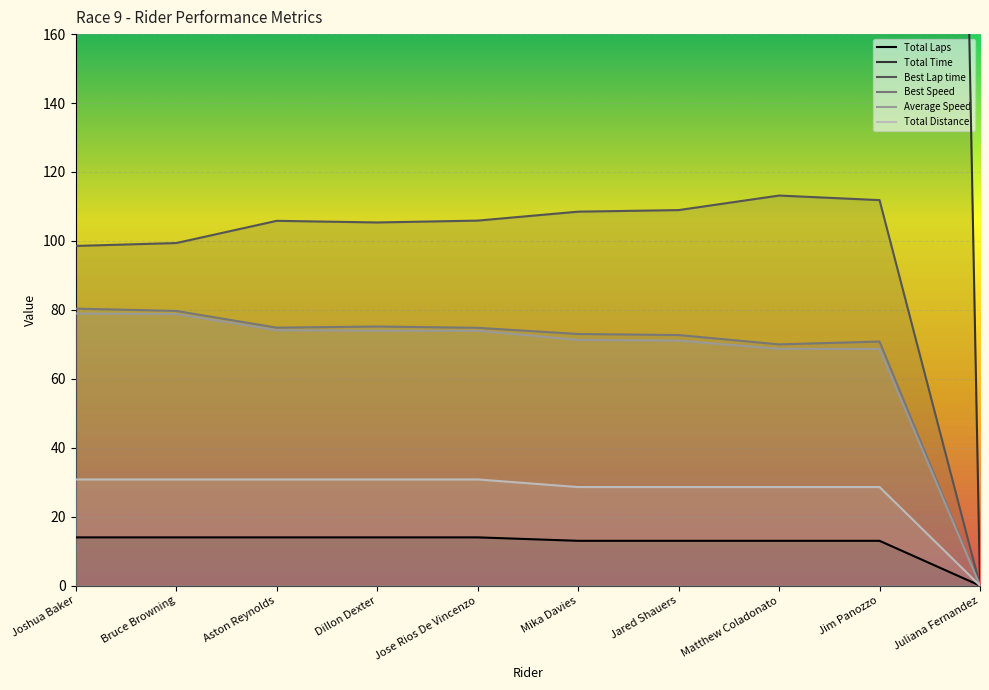

At which category does Best Lap time reach its first local peak?

Aston Reynolds